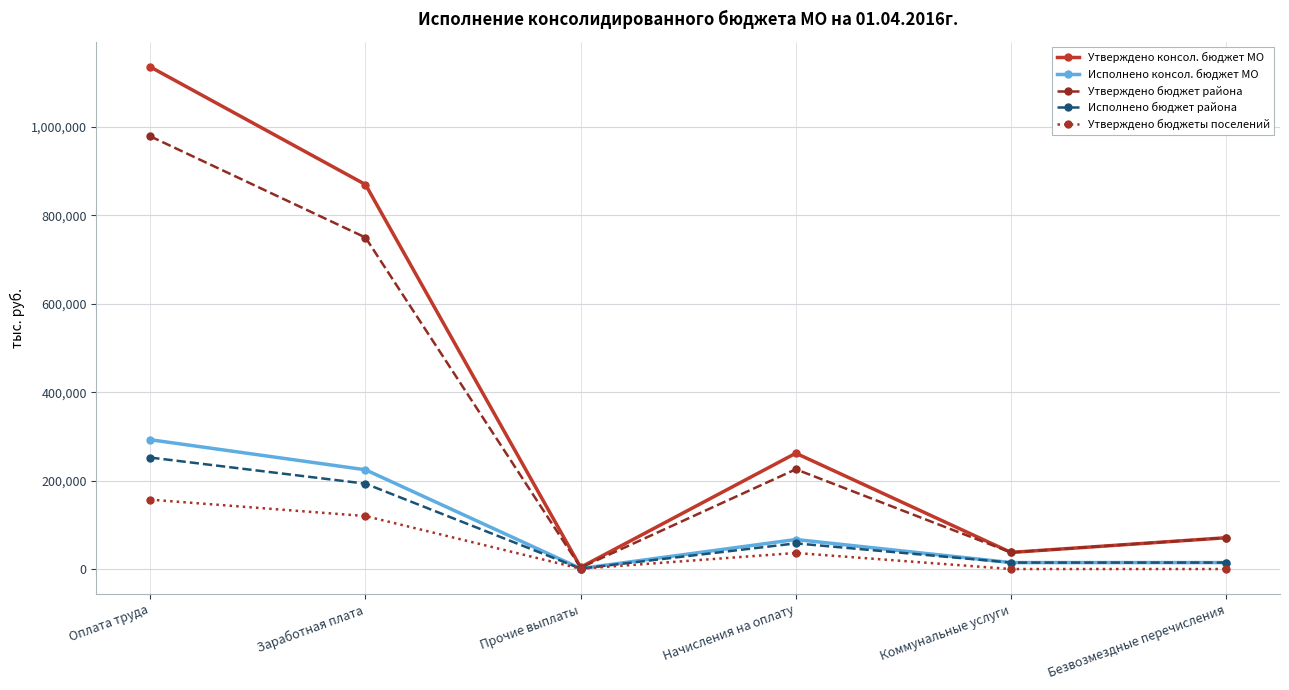

At which label is Утверждено бюджет района closest to 490923?

Заработная плата